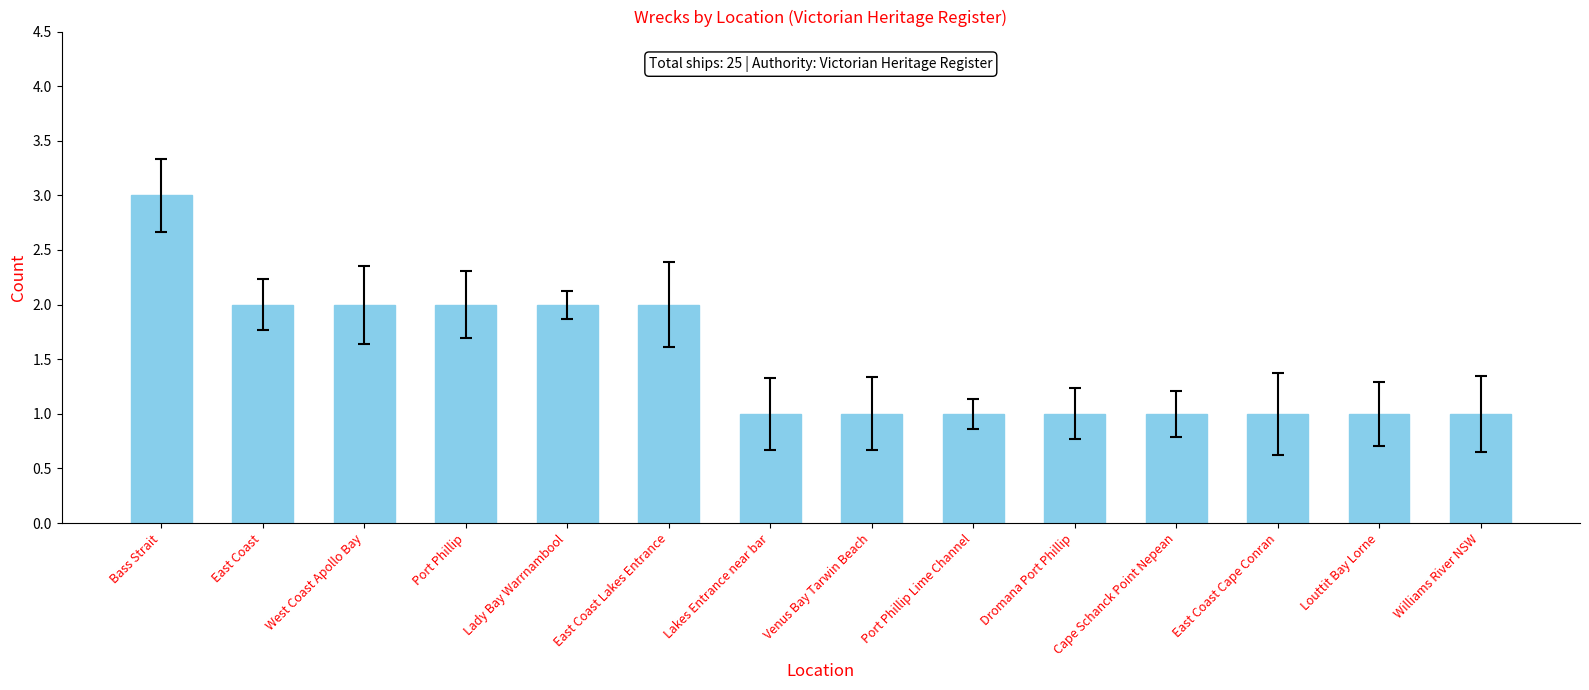

The chart shows a value of 2 at Williams River NSW. True or false?

False